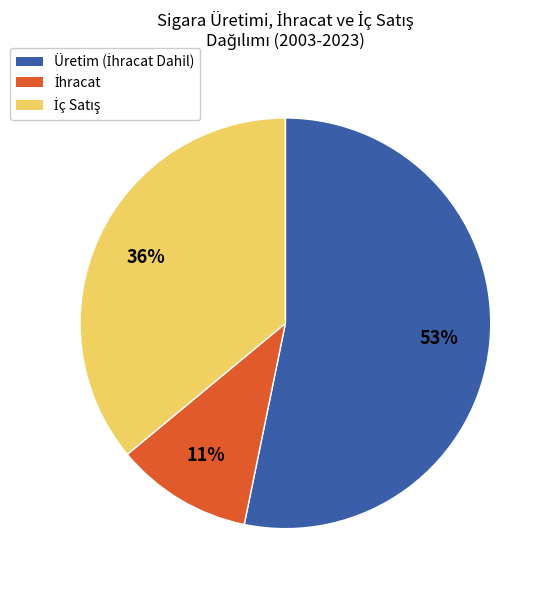

Does any single category account for the majority?

Yes